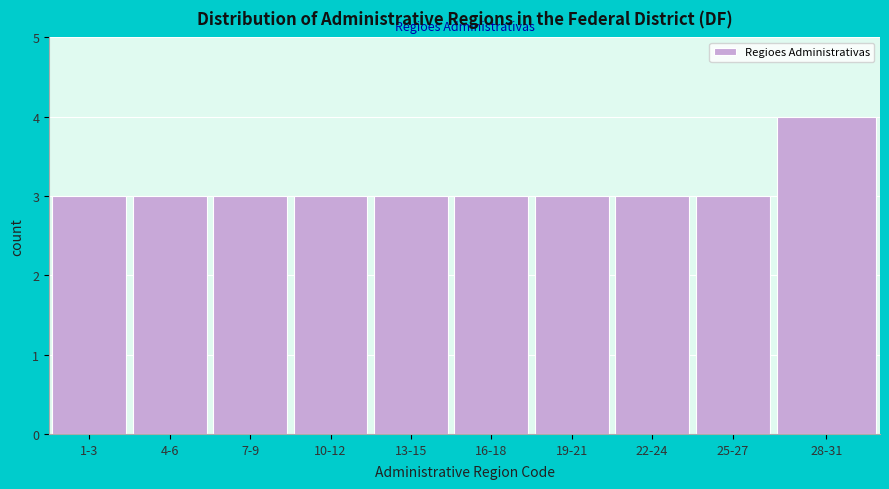

Reading right to left, extract all data points from this chart.

28-31=4	25-27=3	22-24=3	19-21=3	16-18=3	13-15=3	10-12=3	7-9=3	4-6=3	1-3=3